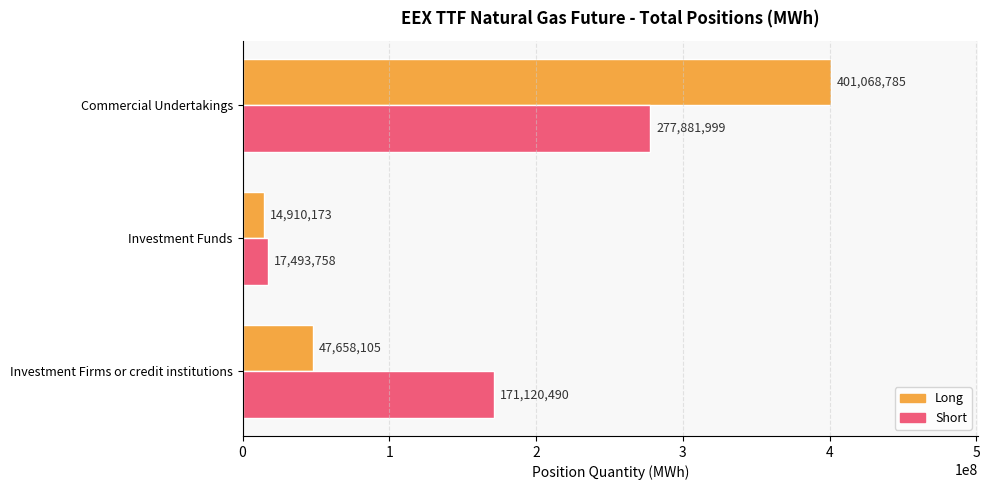

Rank the series by their average value, from highest to lowest.

Short, Long